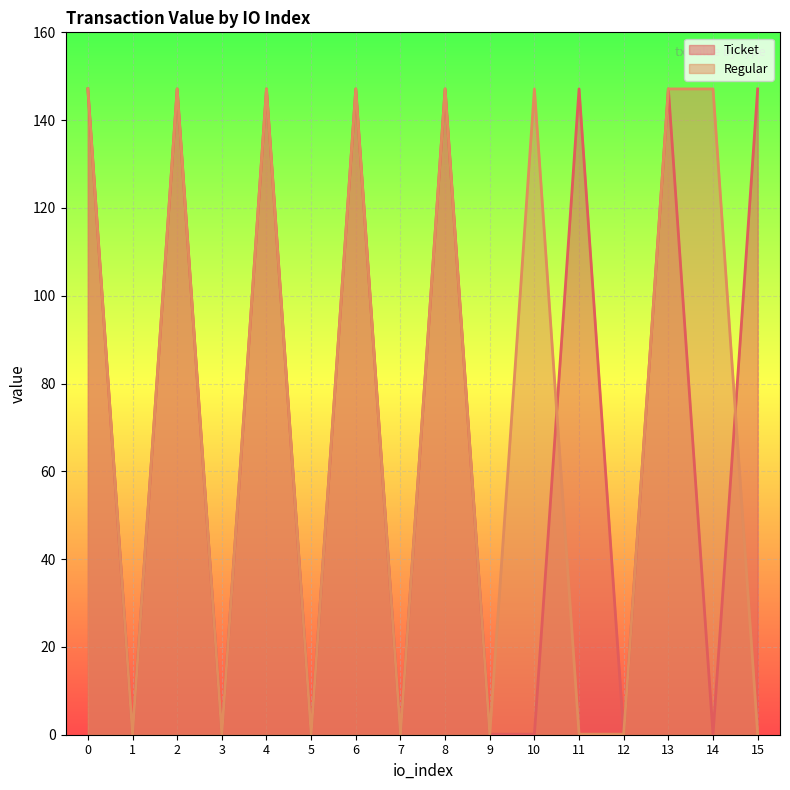

True or false: Regular has more than 2 points higher than both neighbors.

True